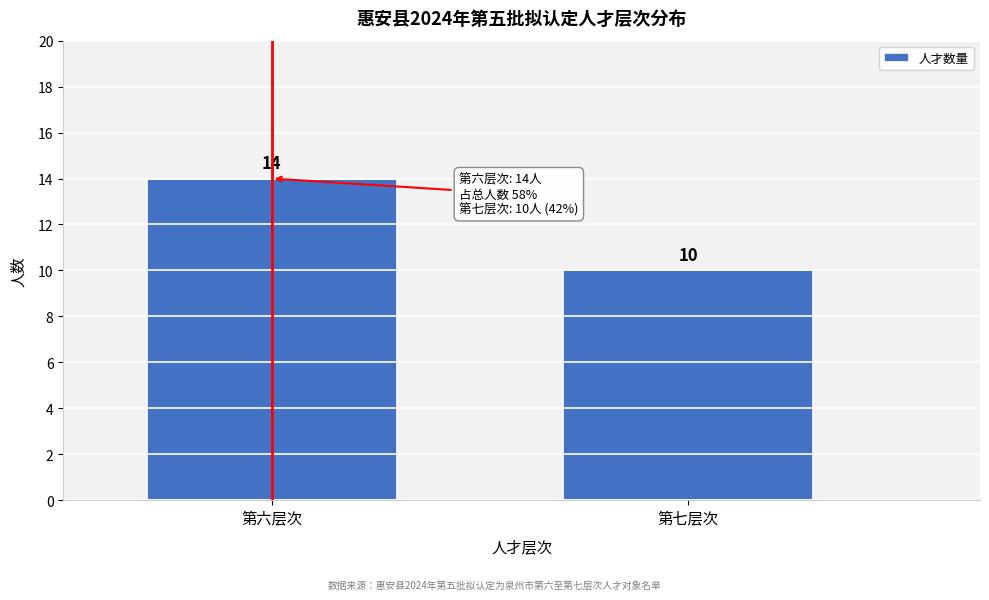

Reading left to right, list all the values displayed in this chart.

14	10